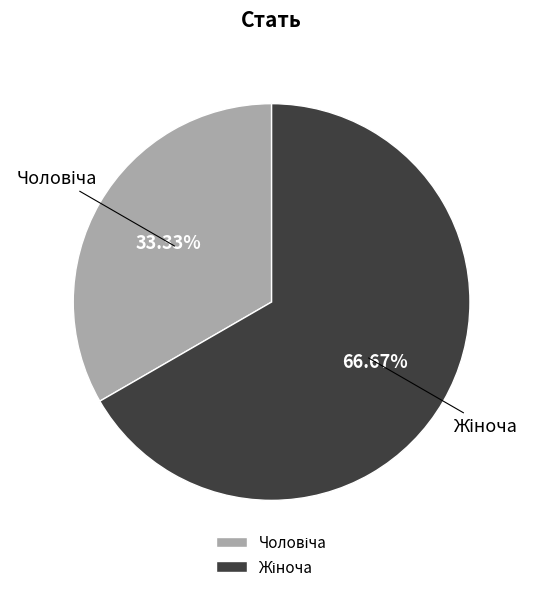

To the nearest percent, what is the difference between the largest and smallest slice percentages?

33%